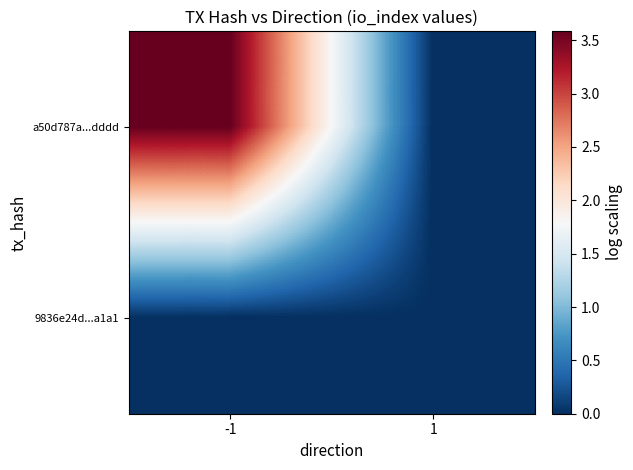

How many series are shown in this chart?

2